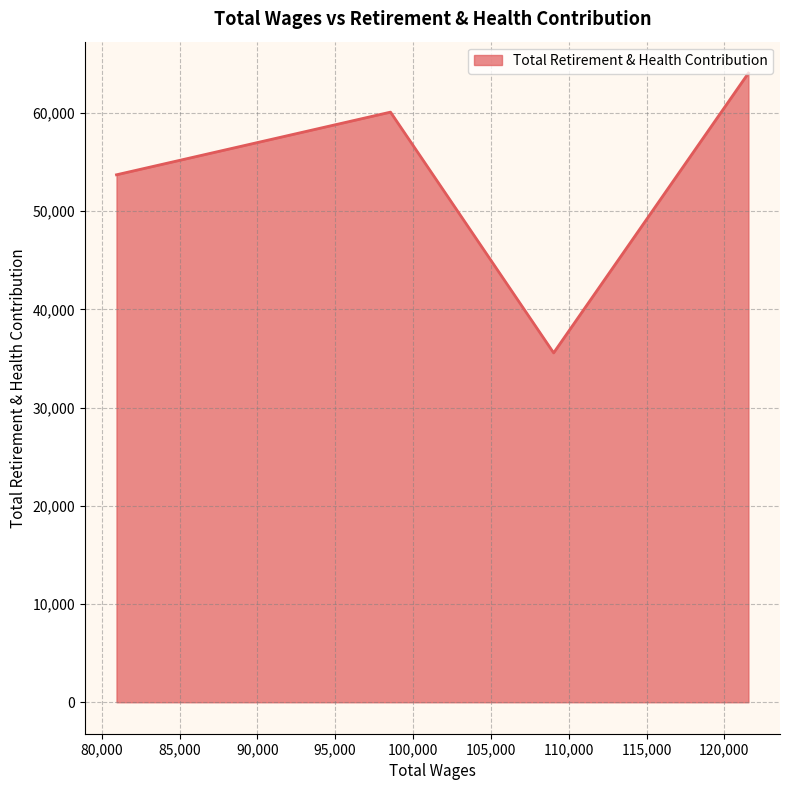

What is the difference between the second highest and second lowest values?

6381